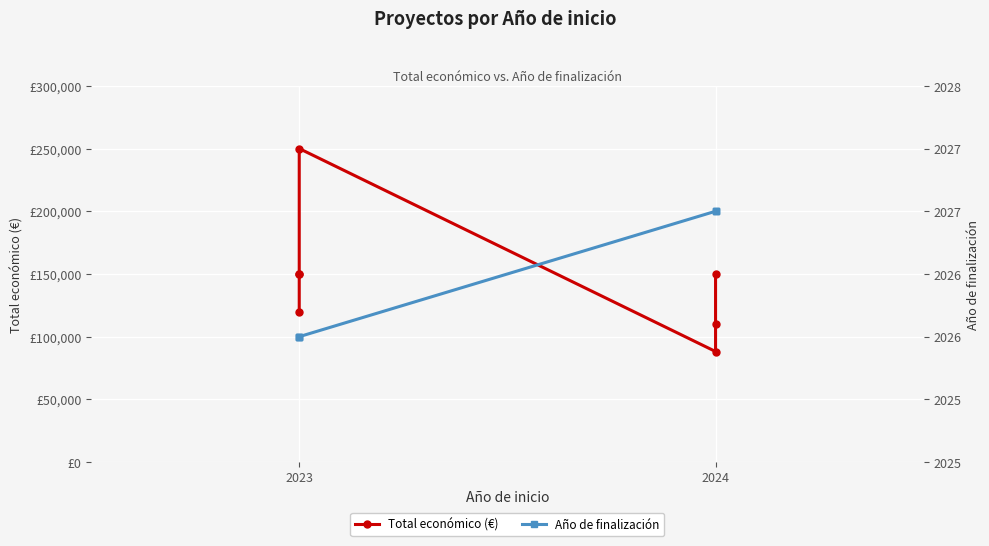

Where is Total económico (€) nearest to the value 169080?

2023